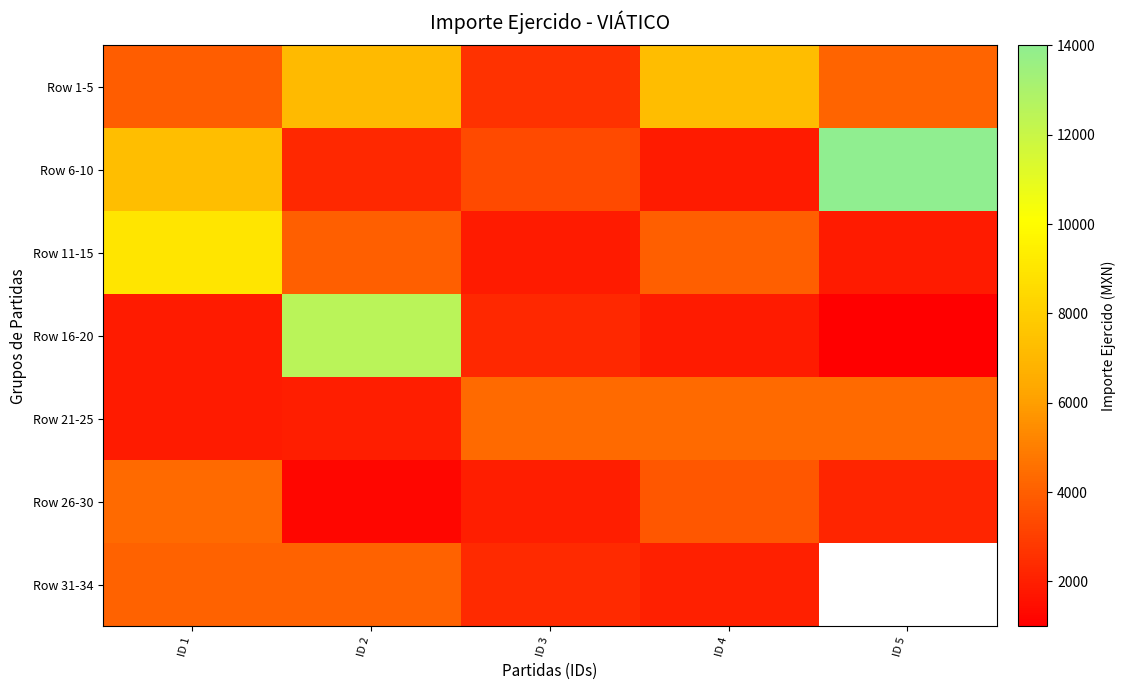

Is it true that Row 1-5 equals 6298.0 at ID 5?

False